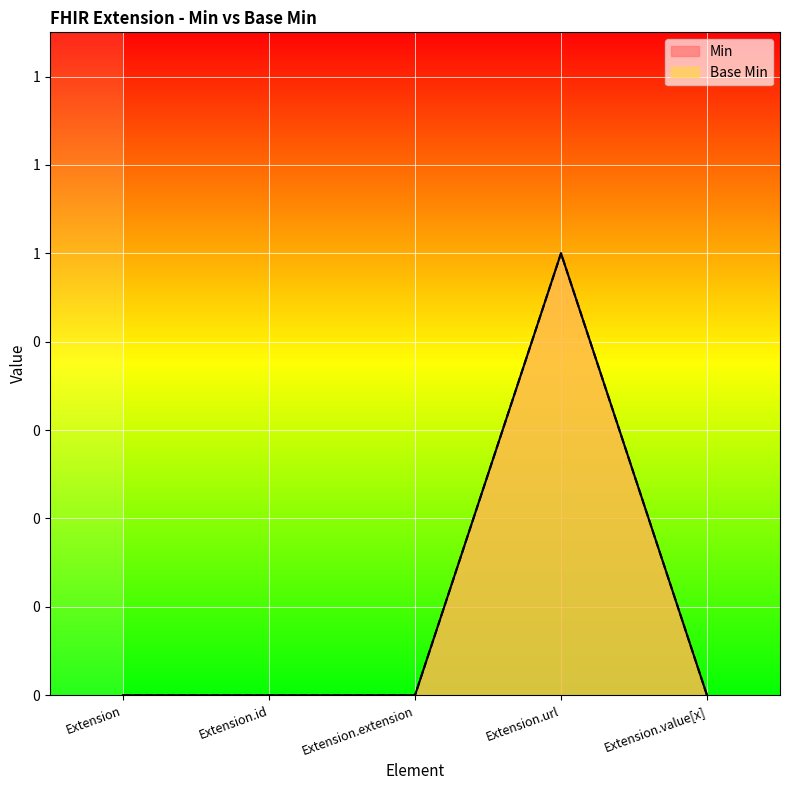

True or false: Base Min has more than 2 points higher than both neighbors.

False